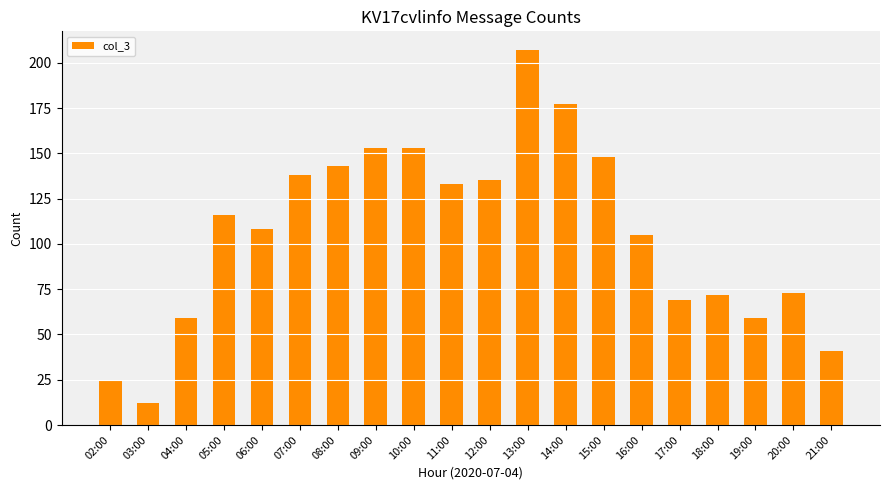

What is the minimum value shown in the chart?

12